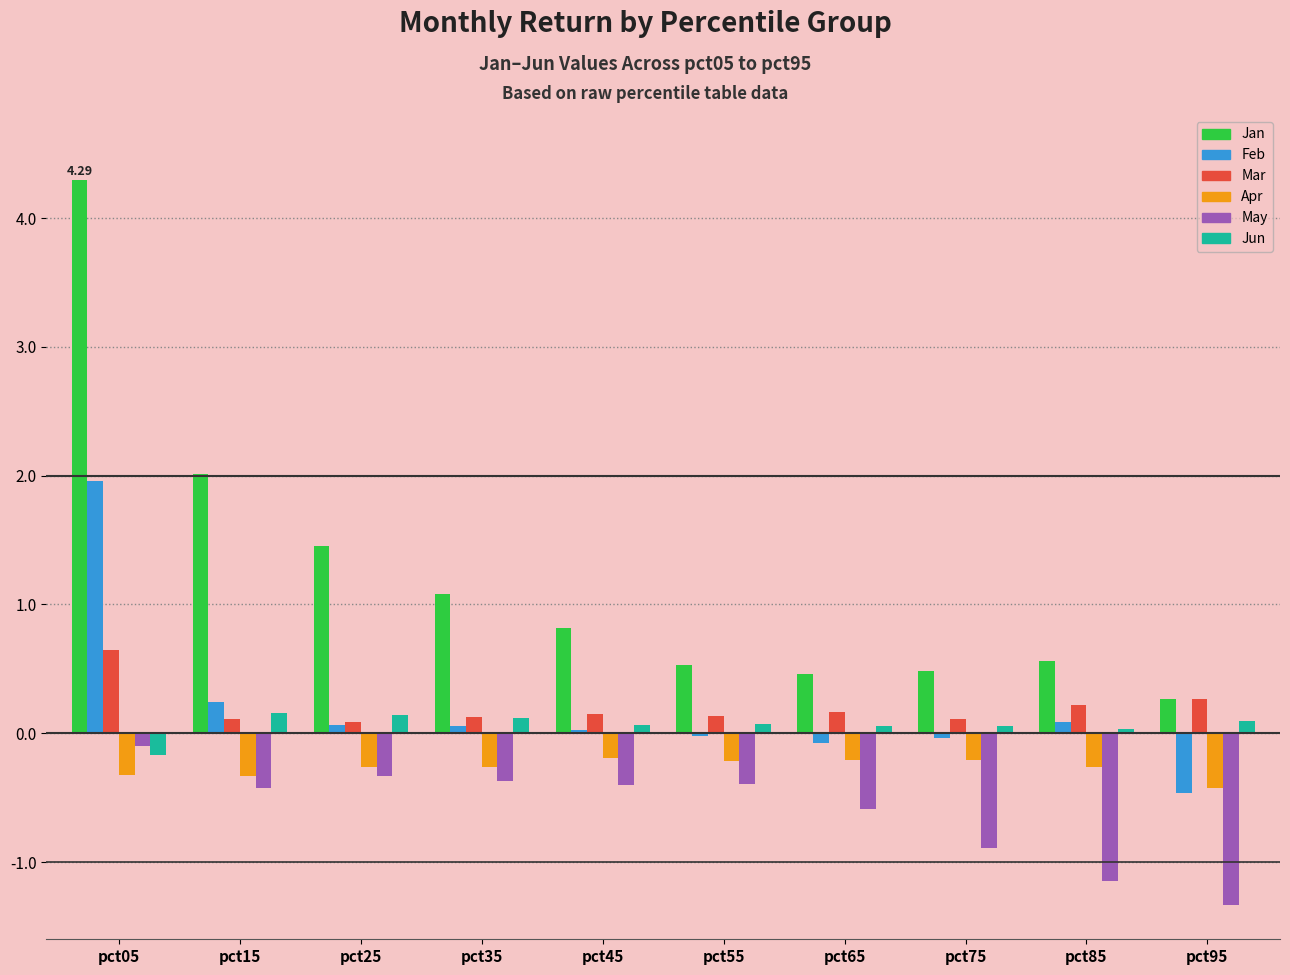

Which series has the largest total across all categories?

Jan